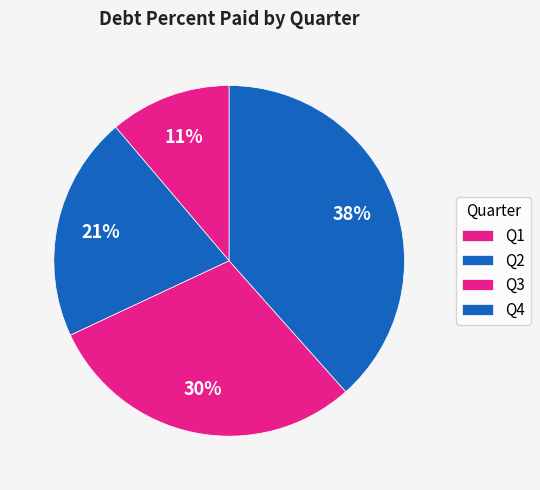

True or false: Q2 accounts for 34% of the total.

False